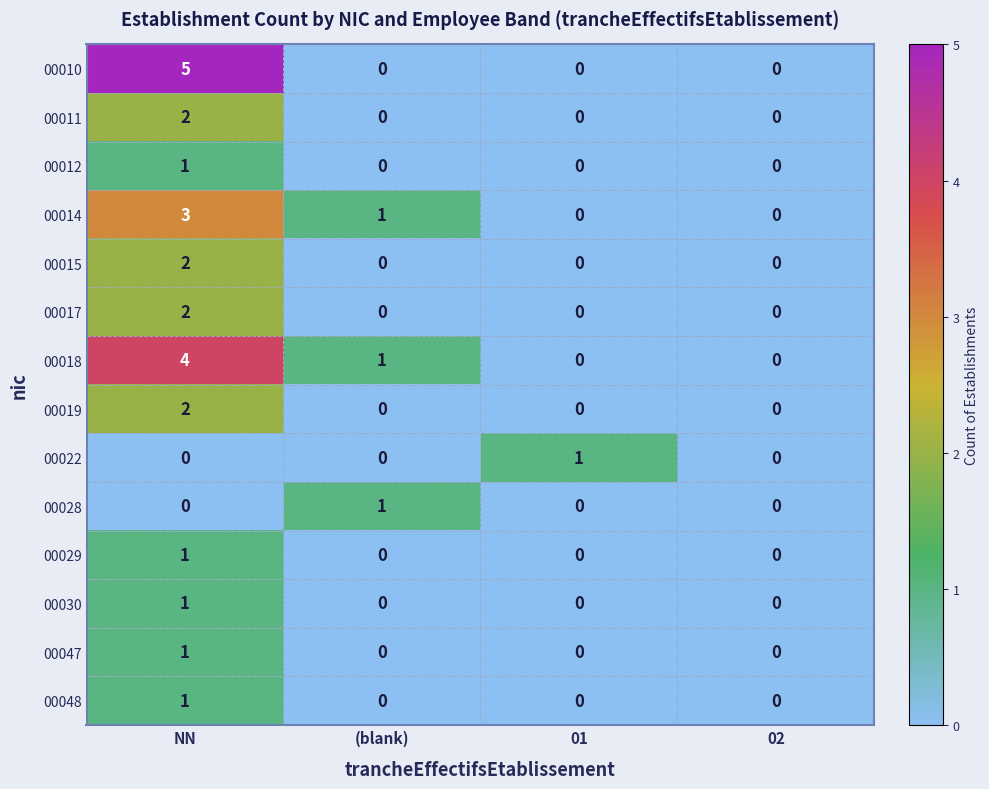

At how many categories does at least one series exceed 4?

1